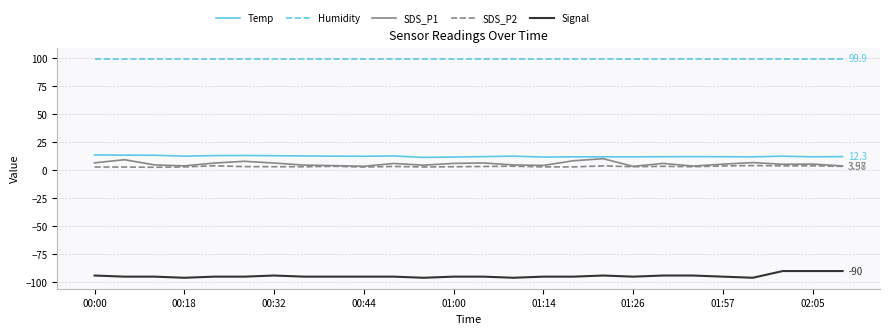

True or false: SDS_P1 and Humidity cross at least once.

False